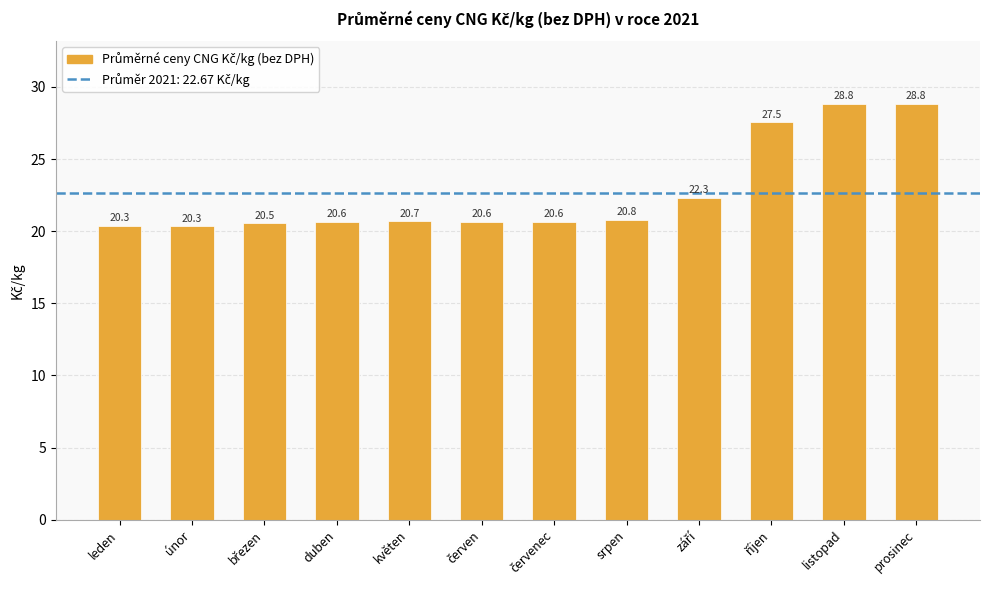

True or false: the data shows 18.3 at listopad.

False